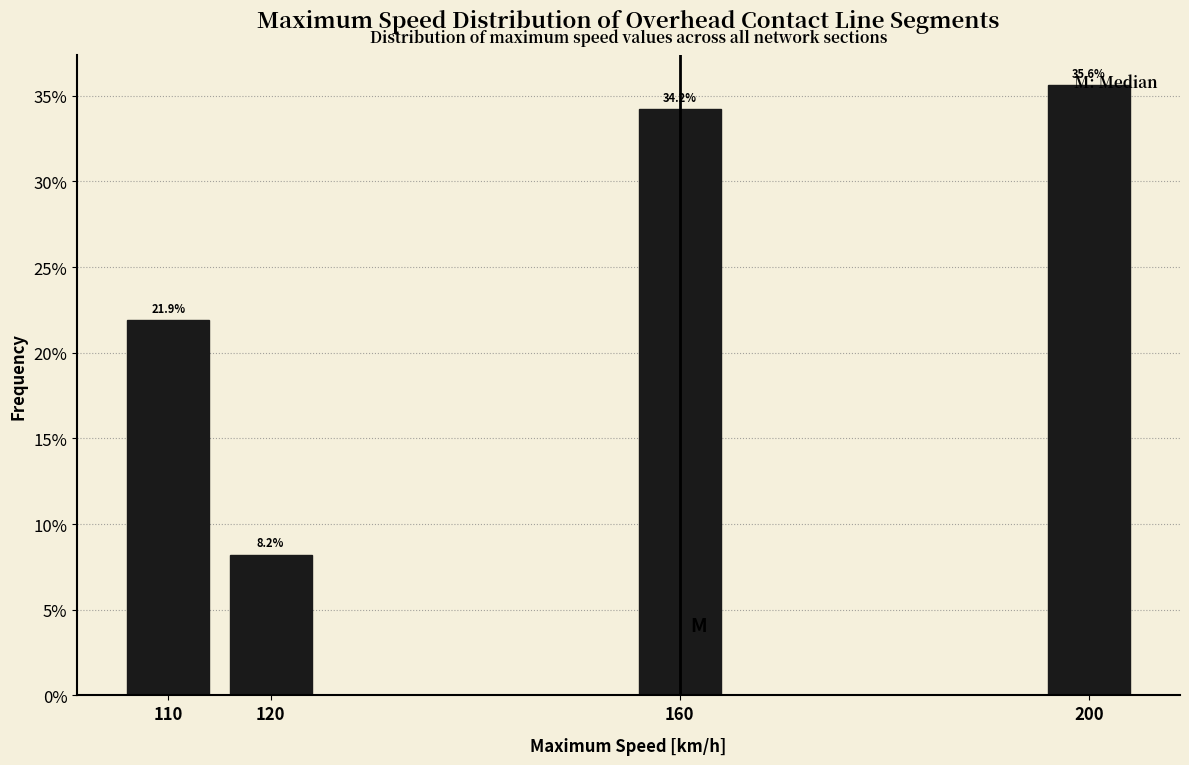

What is the value of the 1st bar from the left?

21.9